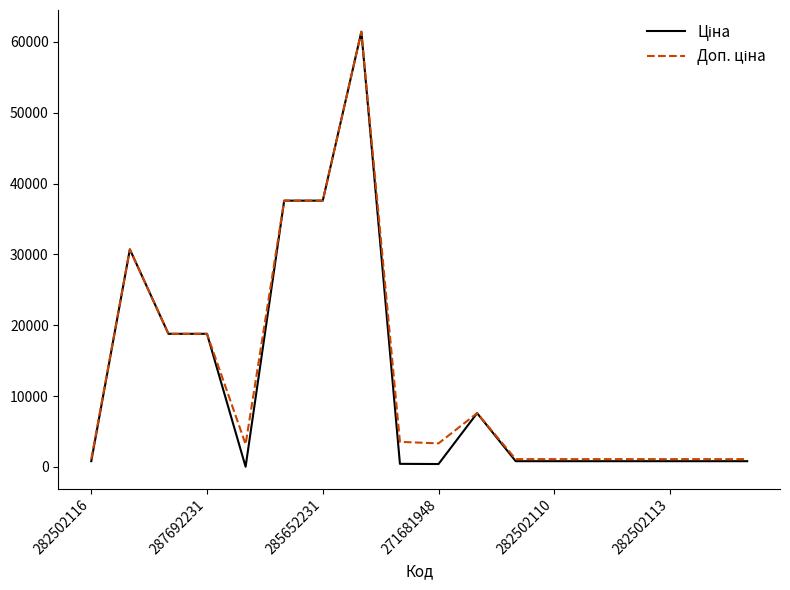

What is the greatest value displayed?

61434.3